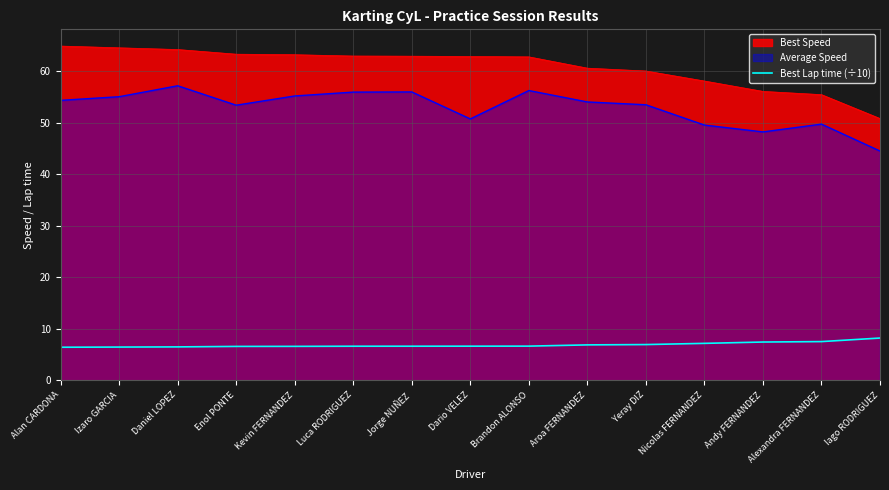

What is the difference between the maximum and minimum values in the Best Speed series?

14.1